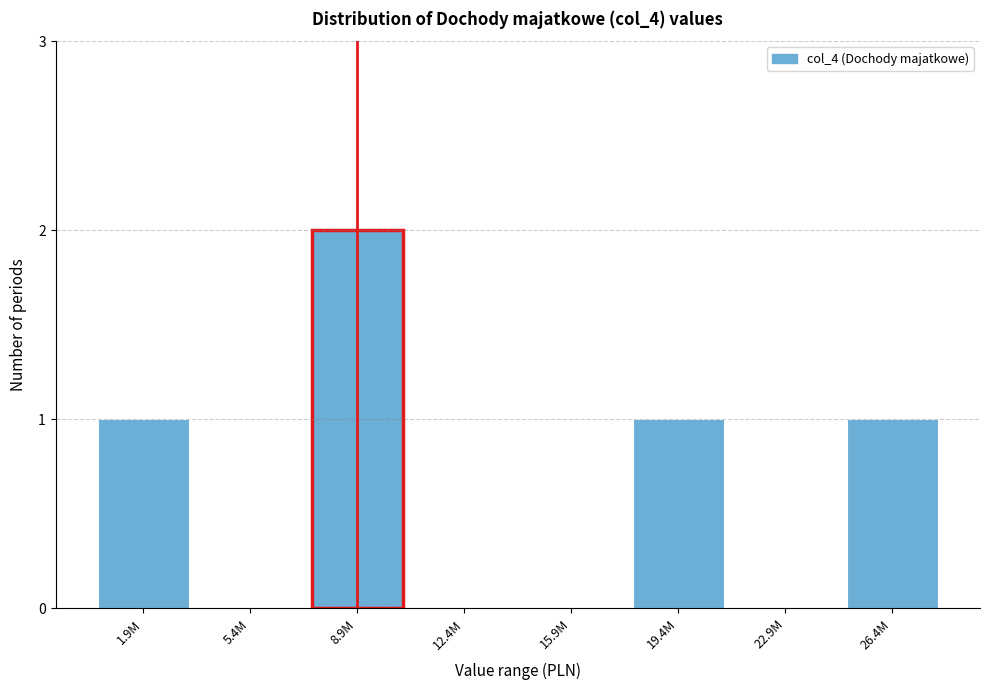

Reading right to left, list all the values displayed in this chart.

26.4M=1	22.9M=0	19.4M=1	15.9M=0	12.4M=0	8.9M=2	5.4M=0	1.9M=1